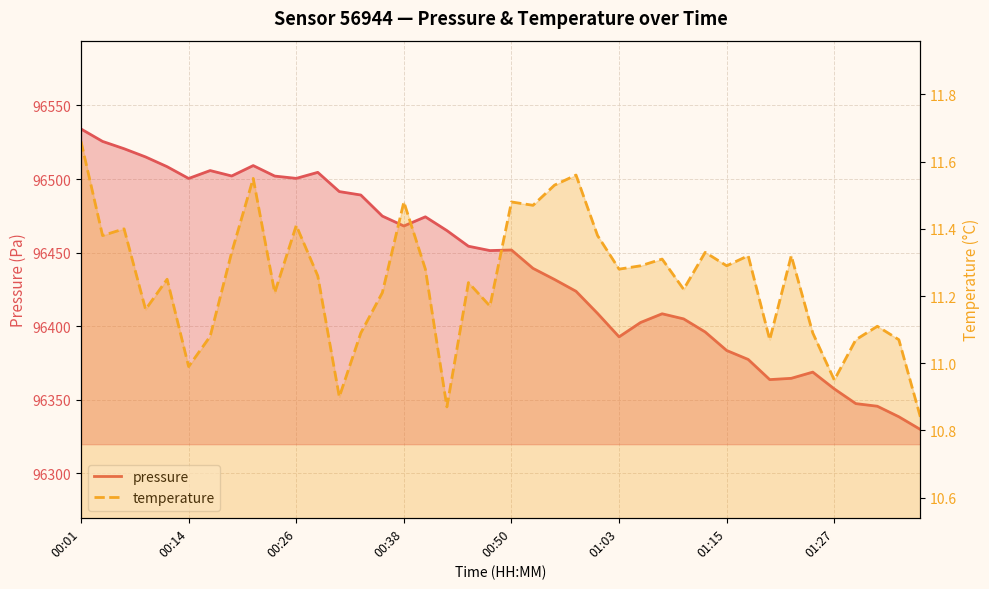

What is the sum of the pressure values at 00:41 and 00:14?

192974.7